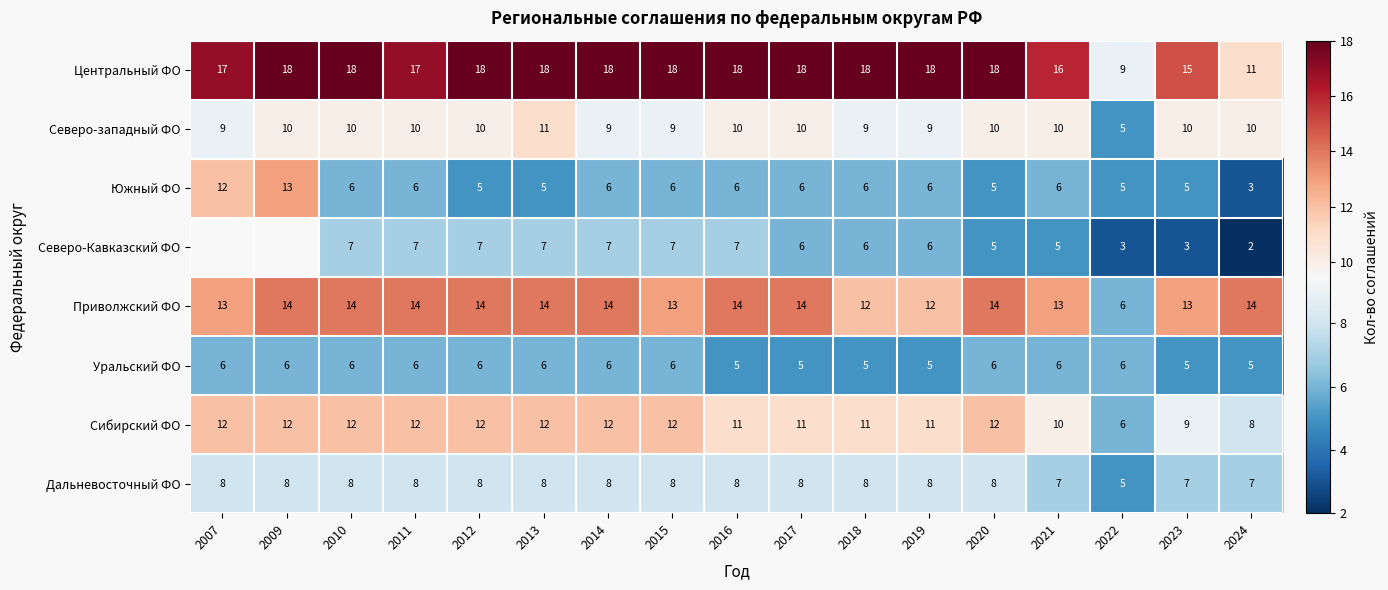

What is the total value across all series at 2023?

67